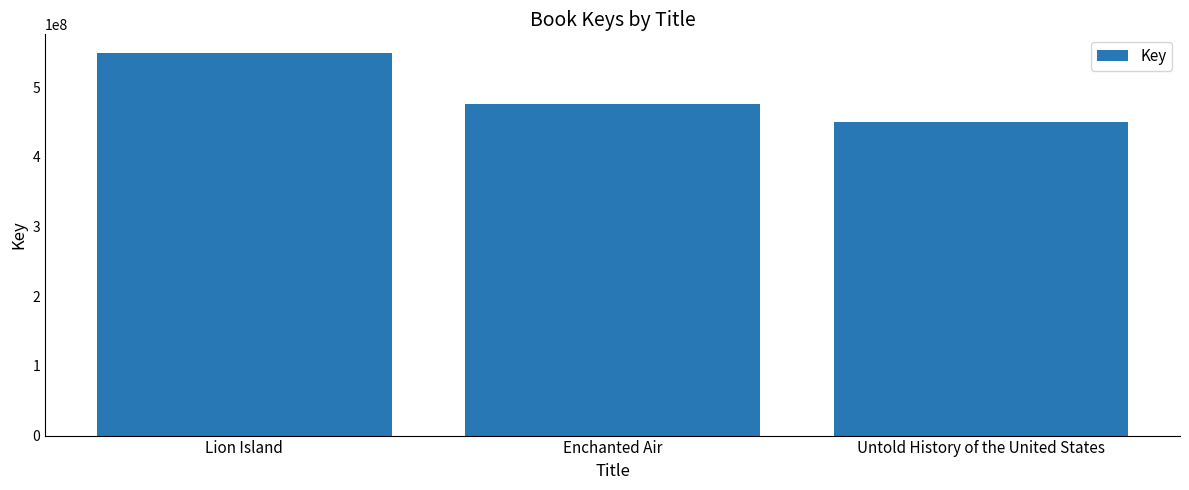

What is the greatest value displayed?

548564762